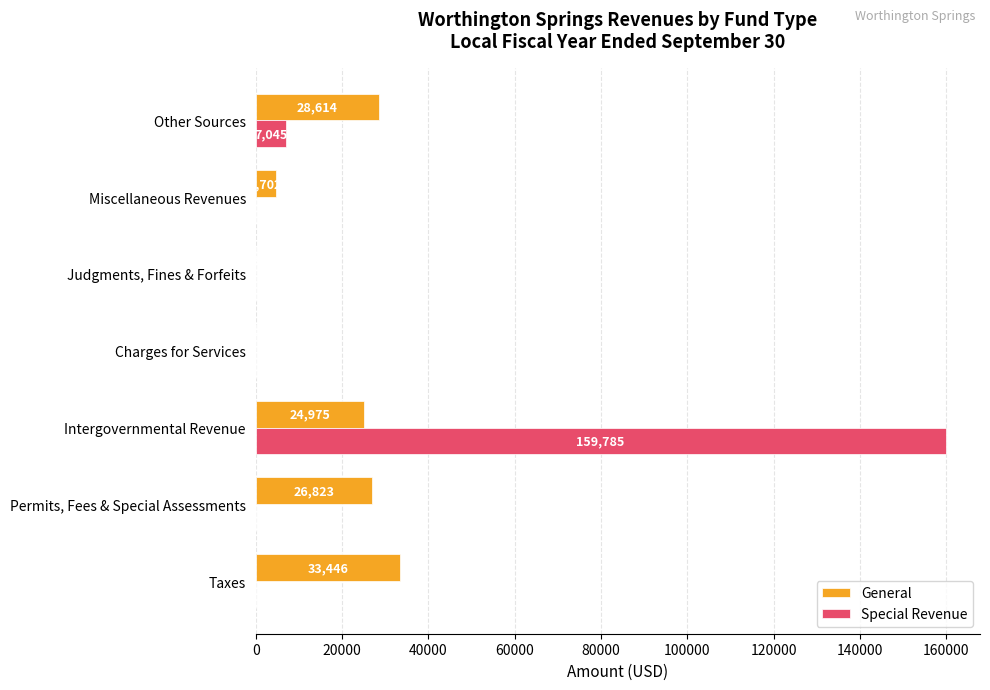

Between Taxes and Permits, Fees & Special Assessments, which series saw the biggest shift?

General